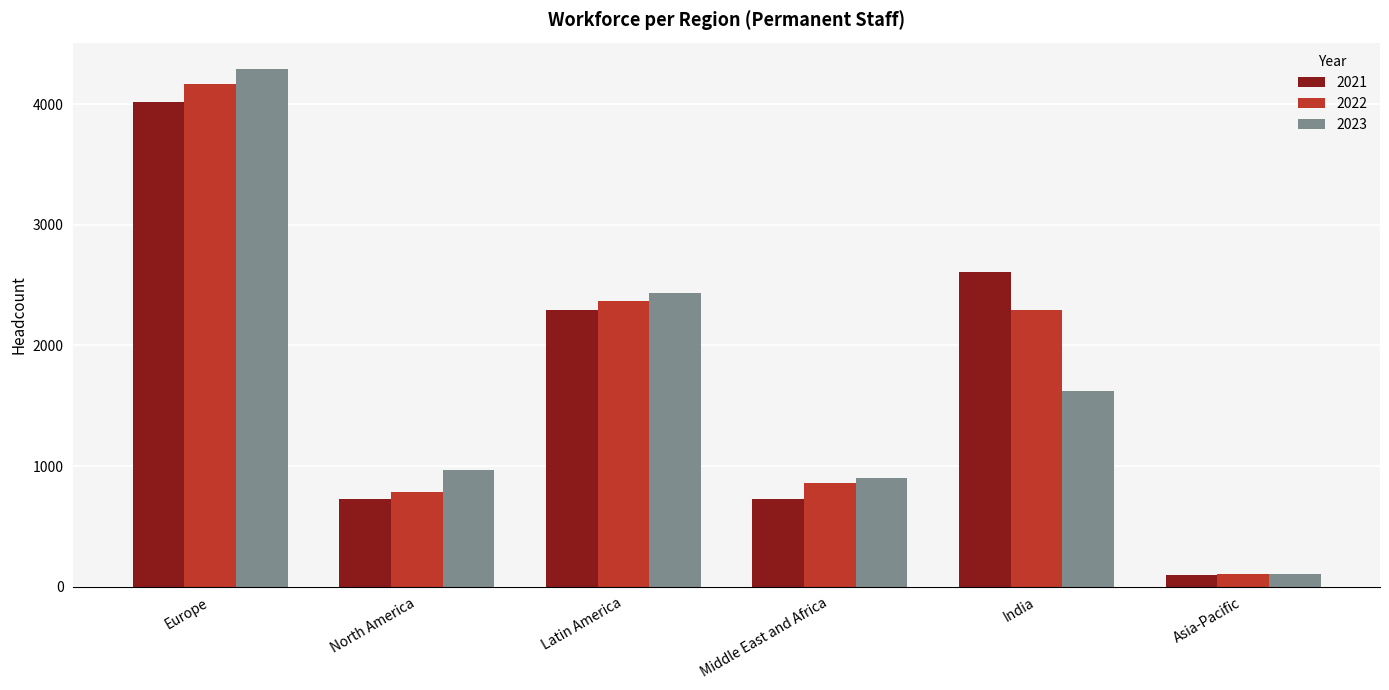

What value does the 2021 series have at India?

2606